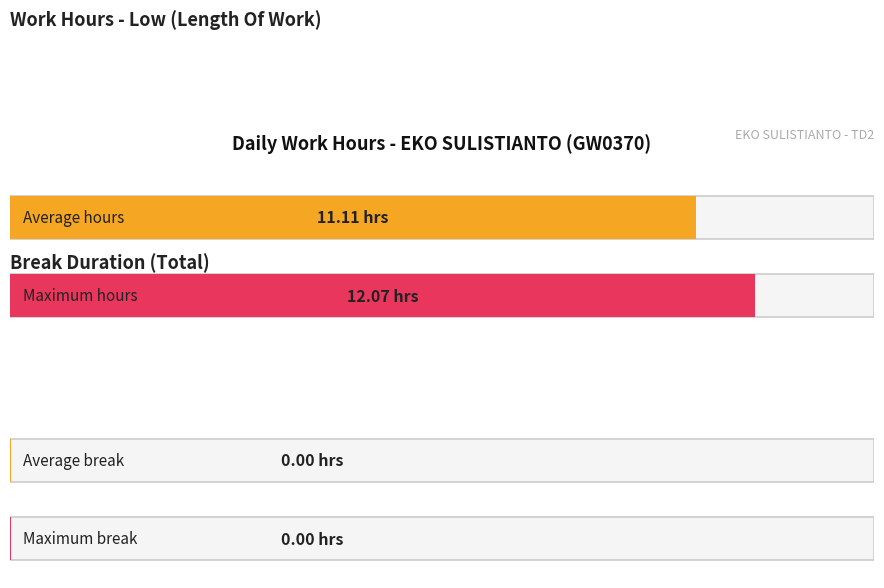

List the series in order of their overall mean, highest first.

Low (hours), Break Total